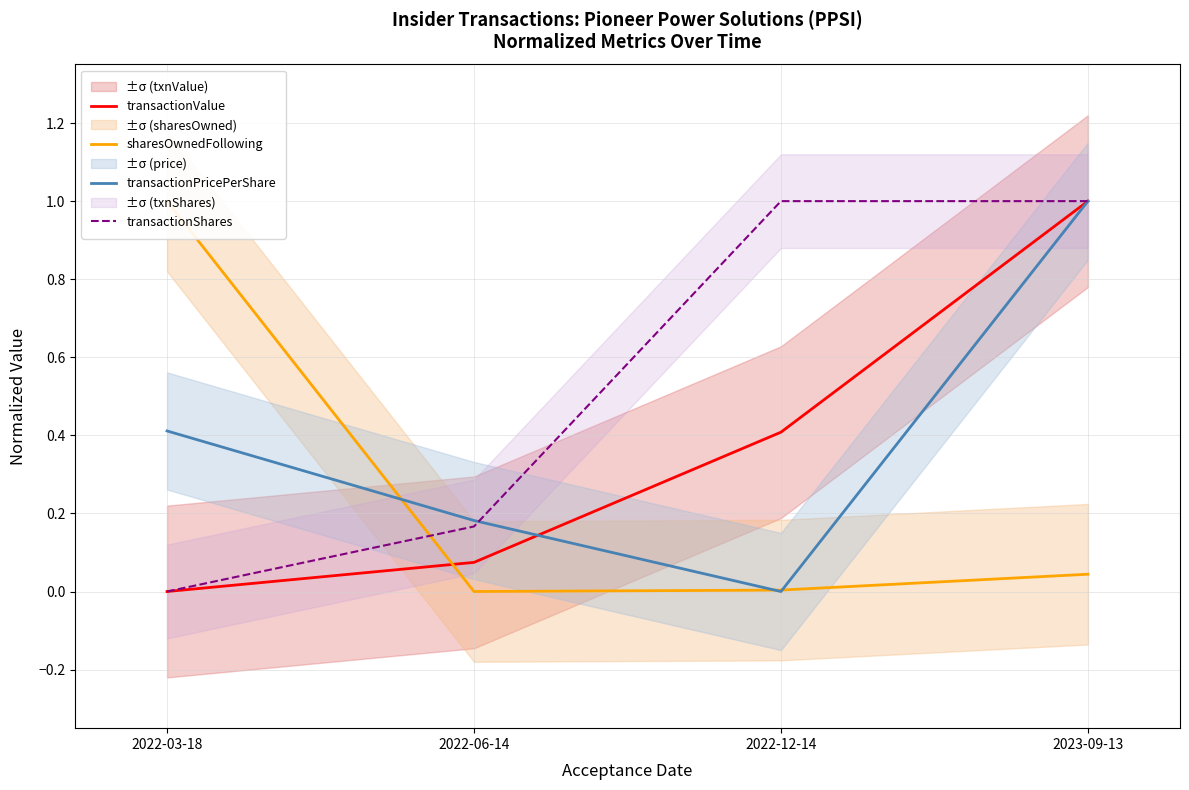

Is the value of transactionPricePerShare at 2022-12-14 greater than the value of transactionValue at 2022-06-14?

No